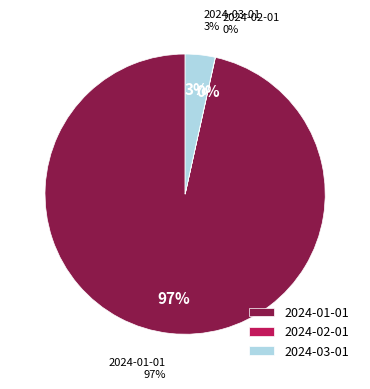

Is there any slice that represents more than half of the pie?

Yes